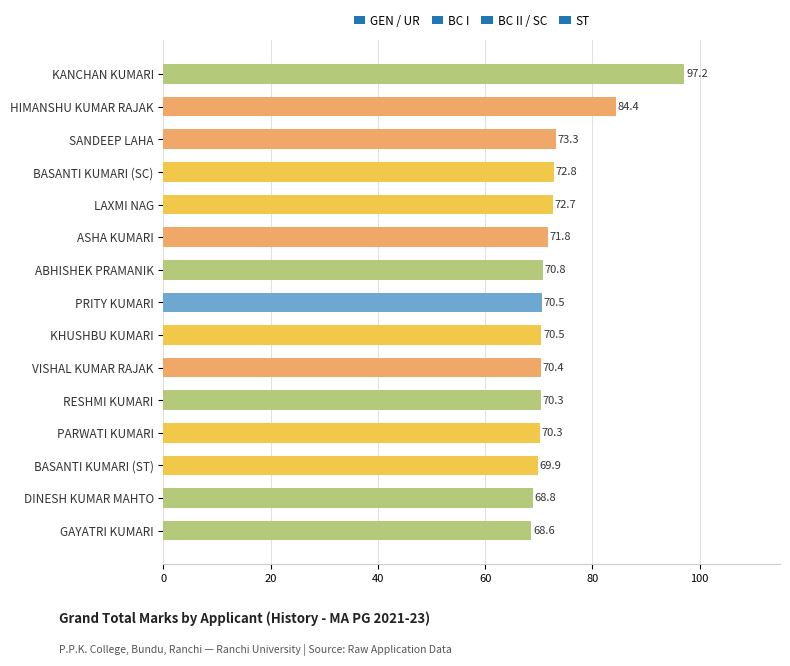

What is the value of the 6th bar from the top?

71.8